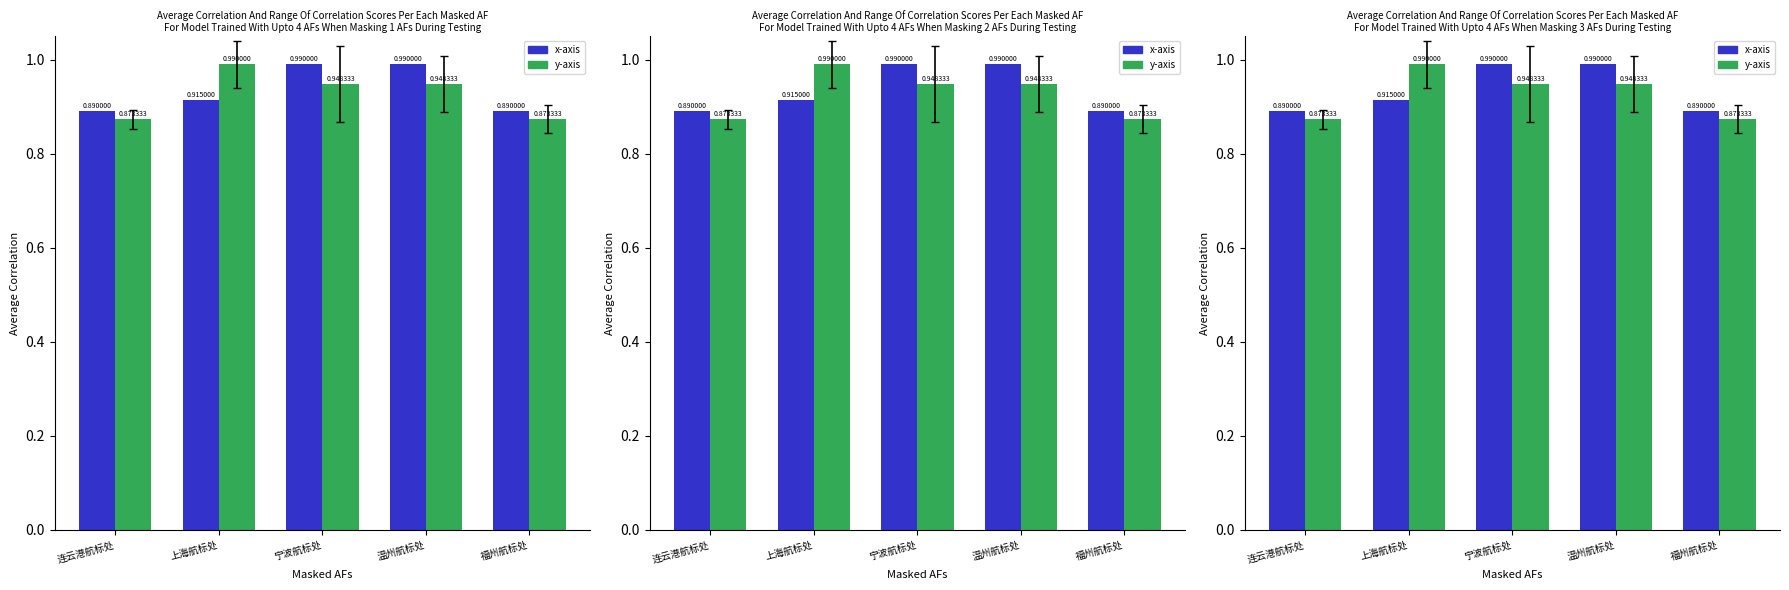

Are the bars horizontal?

No